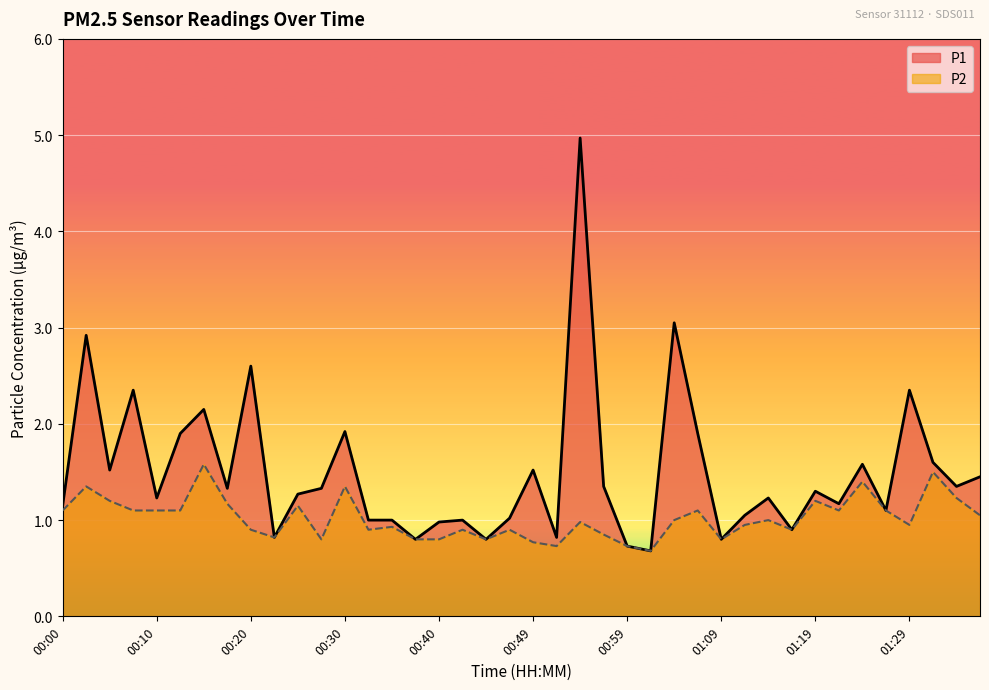

Rank the series by their maximum value, from highest to lowest.

P1, P2